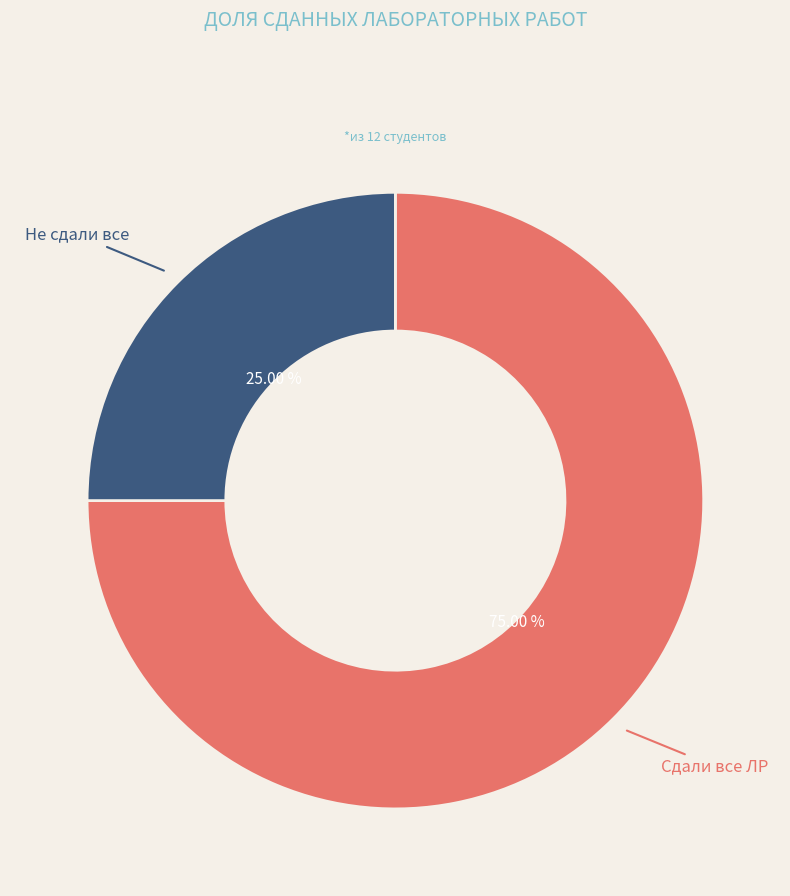

Does any single category account for the majority?

Yes